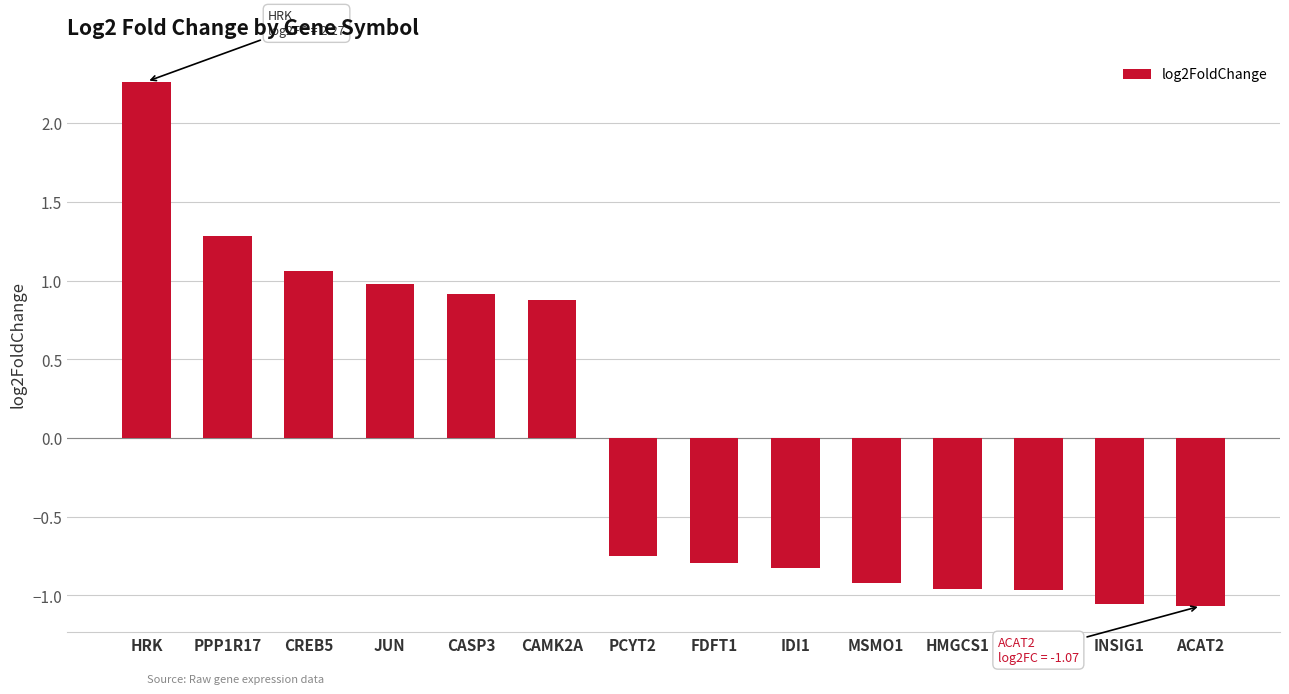

Does the chart contain stacked bars?

No